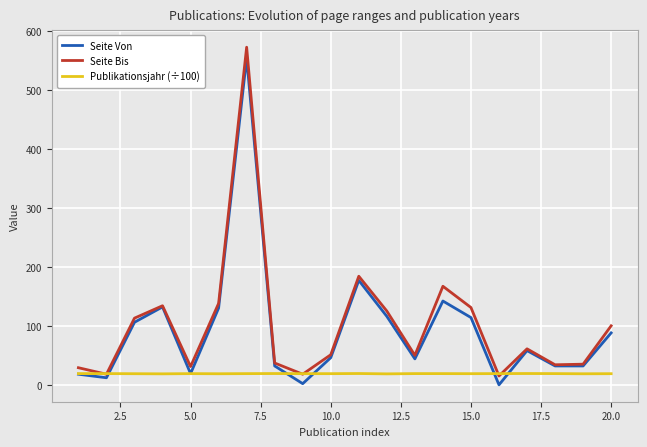

Which series has the largest range (max minus min)?

Seite Bis